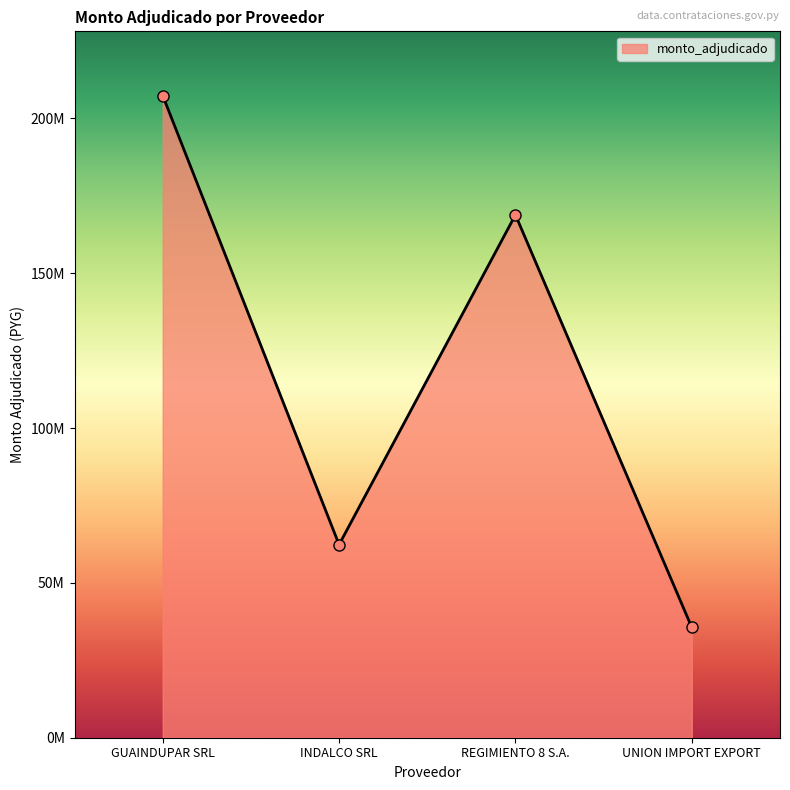

How many values are between 62352000 and 207406800?

3